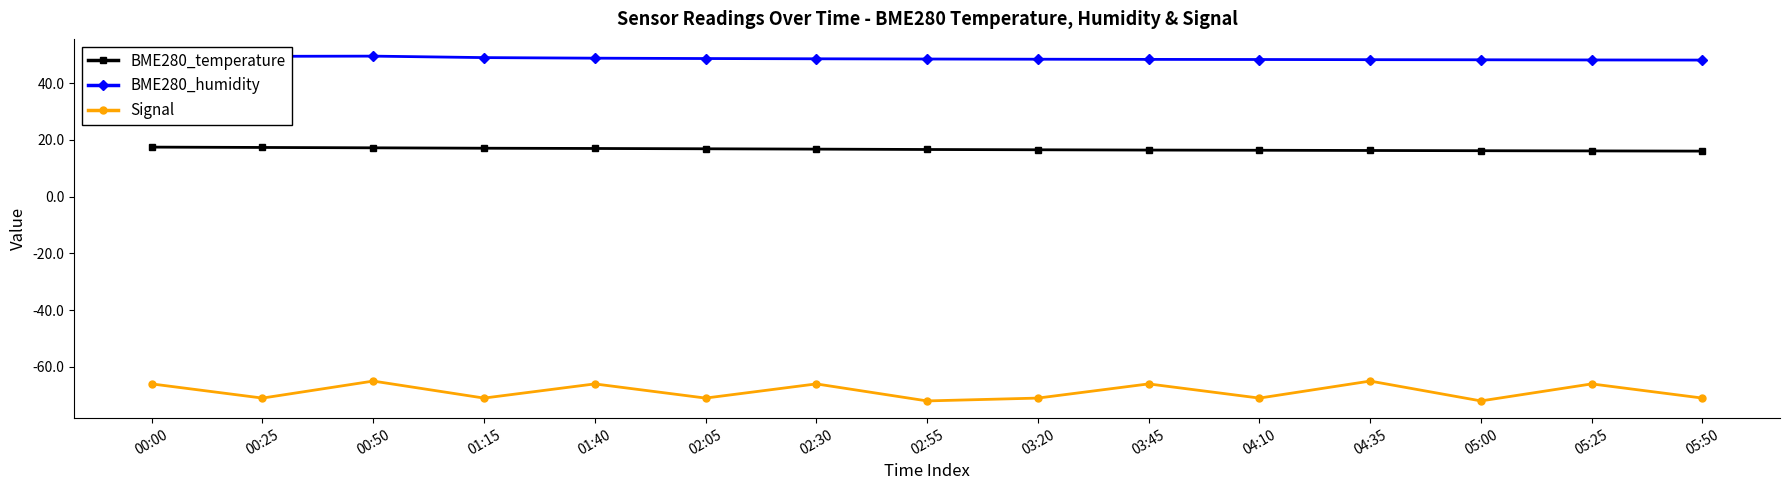

The value of Signal at 04:35 is -32.5. True or false?

False